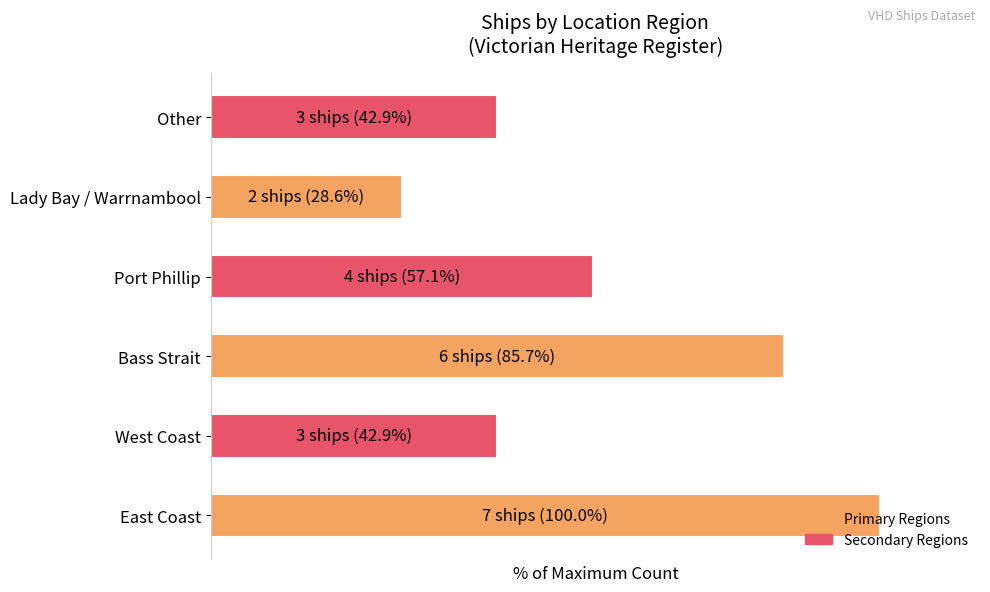

Which category has the lowest value across all series?

Lady Bay / Warrnambool